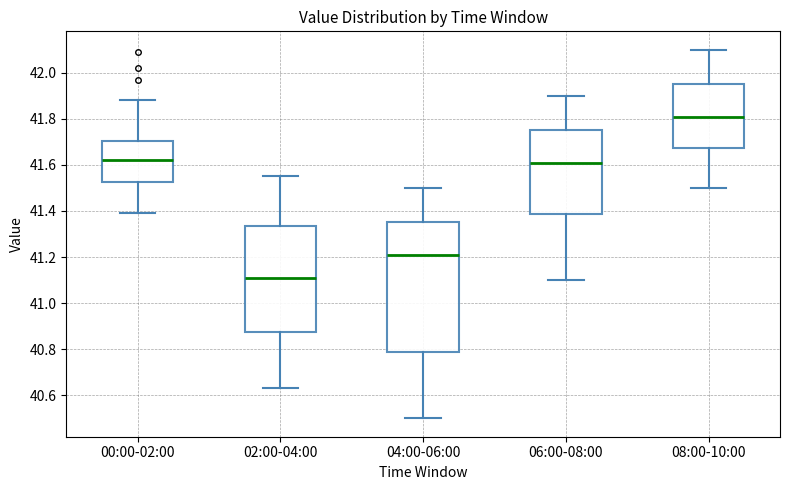

Where is the lower edge of the box for 02:00-04:00 on the y-axis? The values are not printed on the chart, so give them approximately, as read against the axis.

40.88